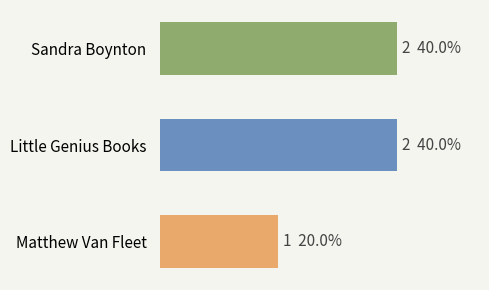

Count the values in the range 1 to 2.

3